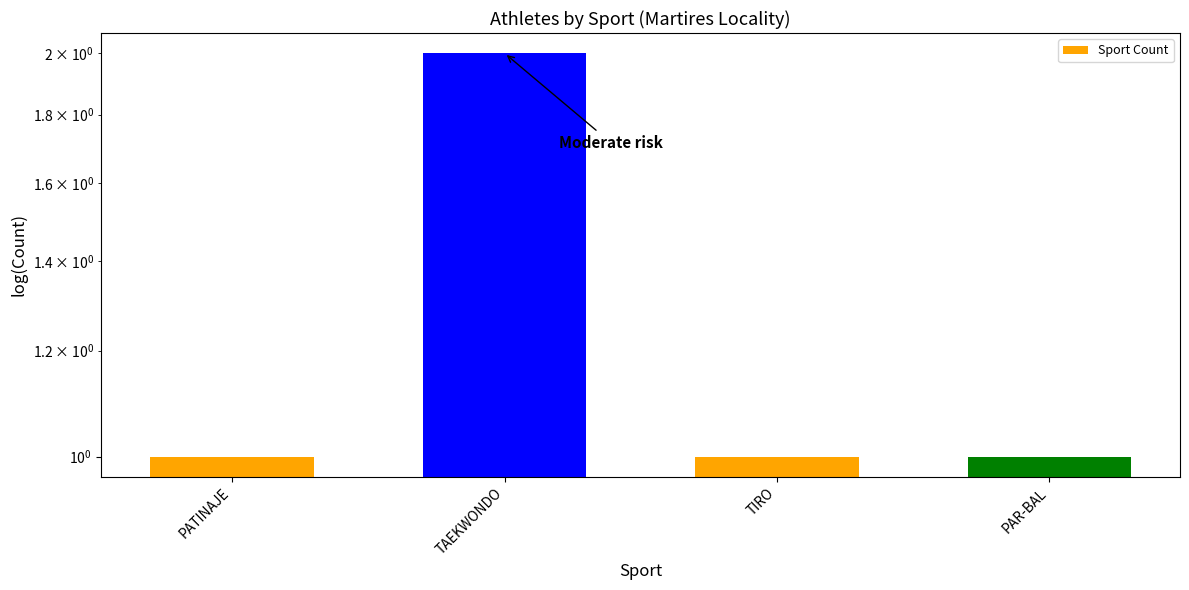

List the labels in order of value, largest first.

TAEKWONDO, PATINAJE, TIRO, PAR-BAL